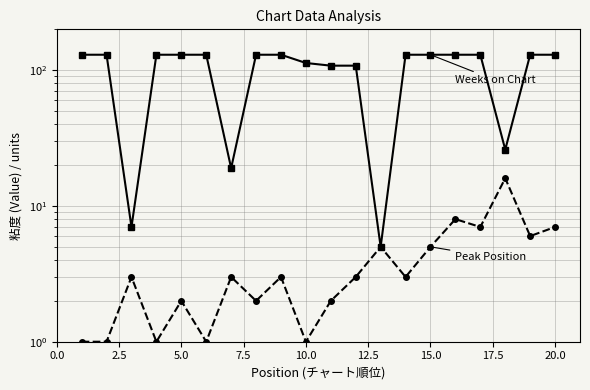

Reading left to right, extract all data points from this chart.

Weeks on Chart: 130	130	7	130	130	130	19	130	130	113	108	108	5	130	130	130	130	26	130	130
Peak Position: 1	1	3	1	2	1	3	2	3	1	2	3	5	3	5	8	7	16	6	7